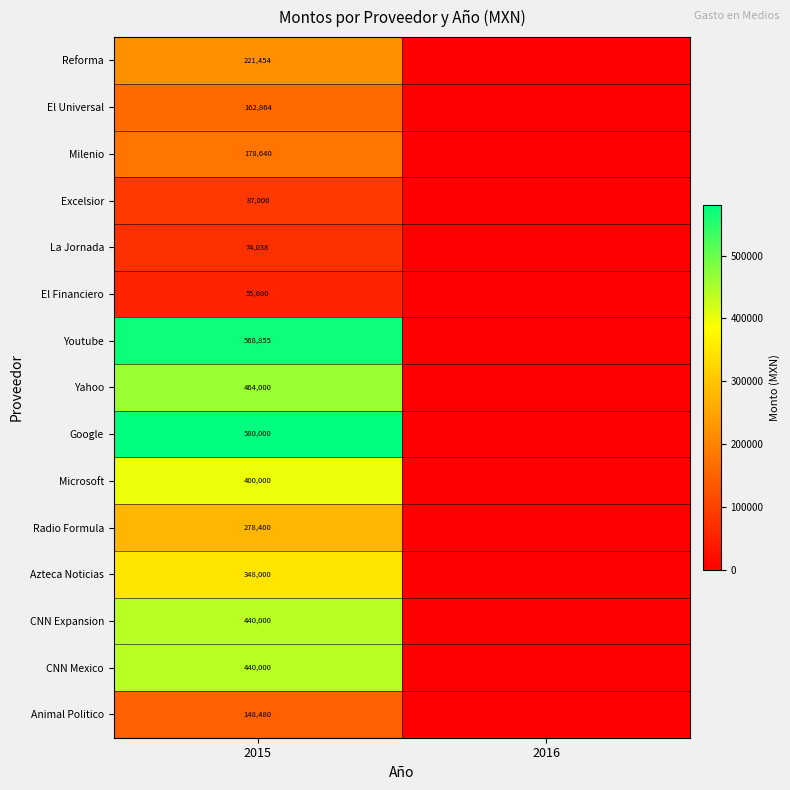

What is the difference between the highest and lowest values at 2015?

524320